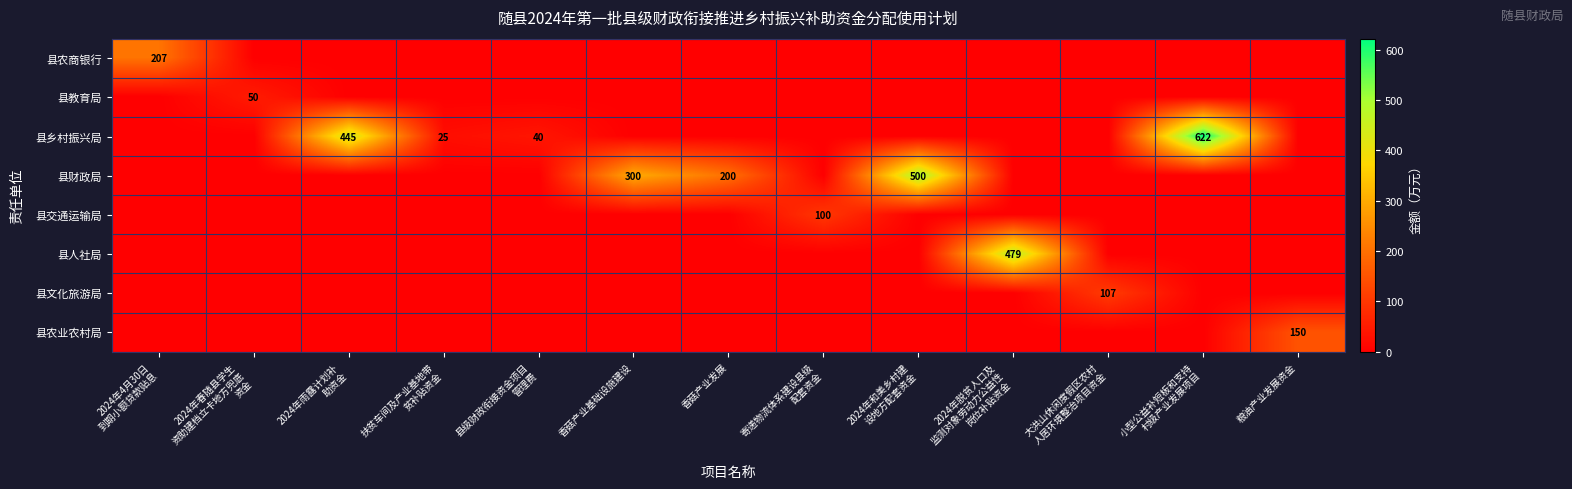

Which category has the lowest value across all series?

2024年春随县学生
资助建档立卡地方兜底
资金